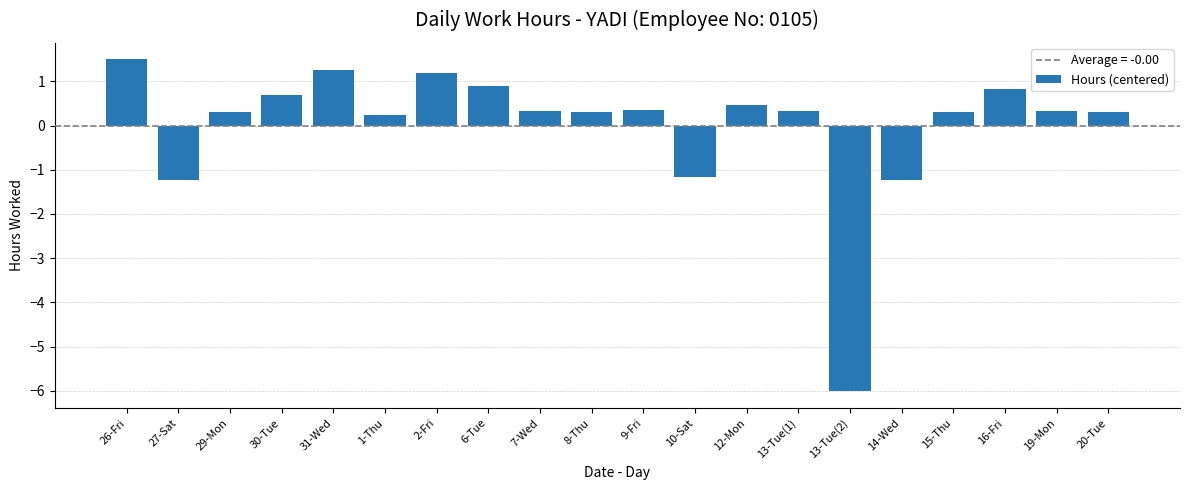

Is it true that the value at 16-Fri is 0.8?

True